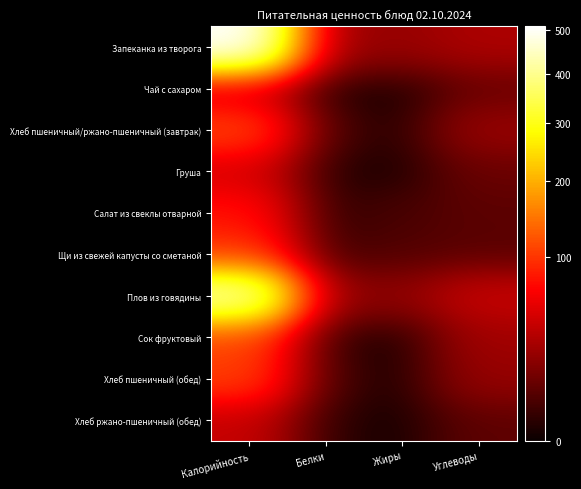

Which label corresponds to the largest value in the chart?

Калорийность